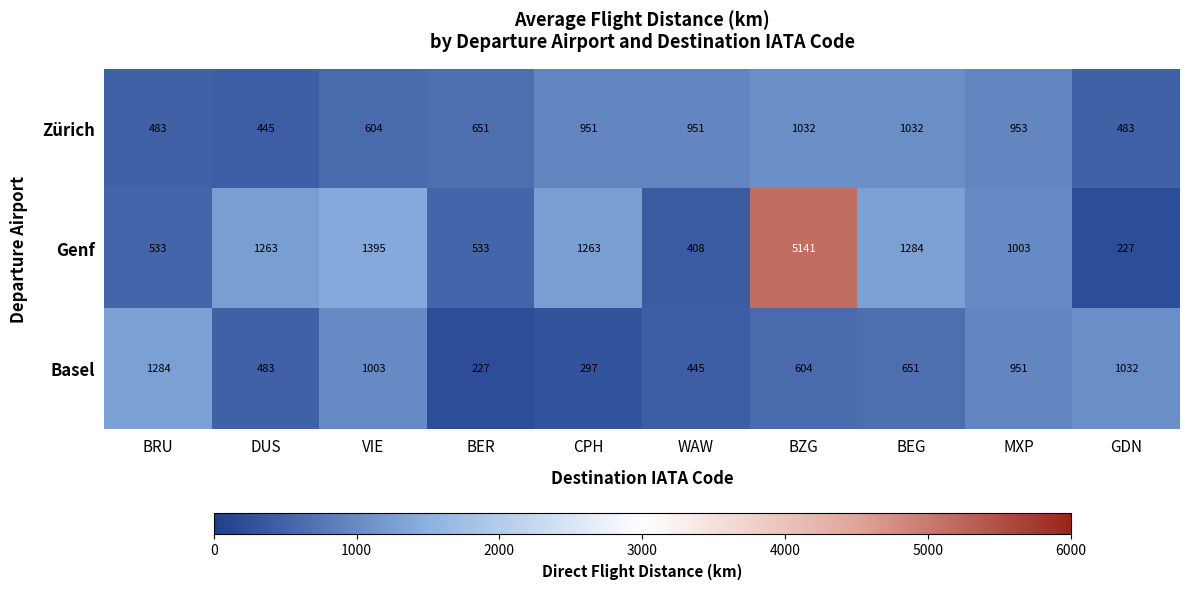

At how many categories does at least one series exceed 1513?

1